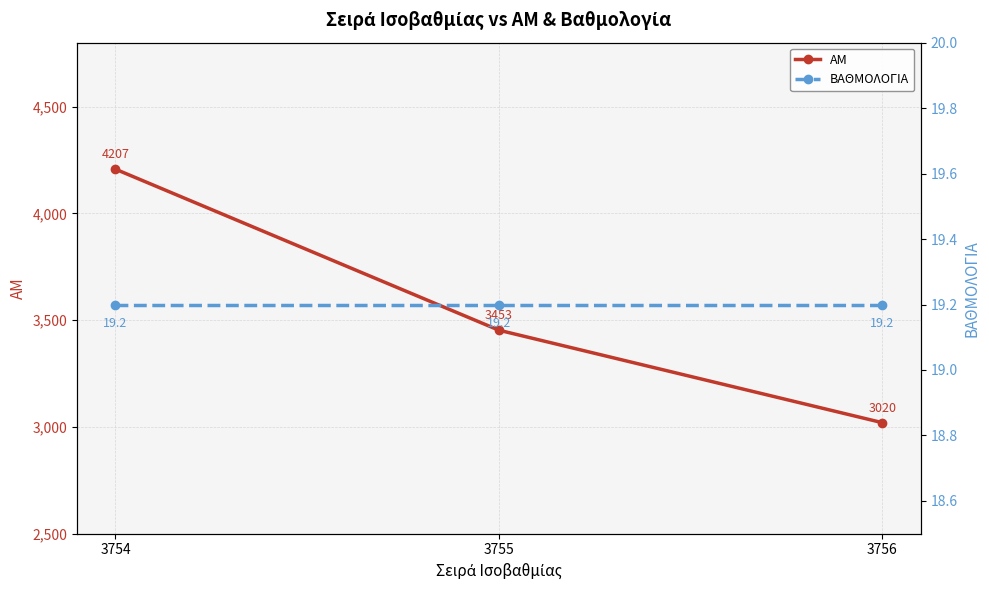

List the series in order of their peak value, highest first.

ΑΜ, ΒΑΘΜΟΛΟΓΙΑ